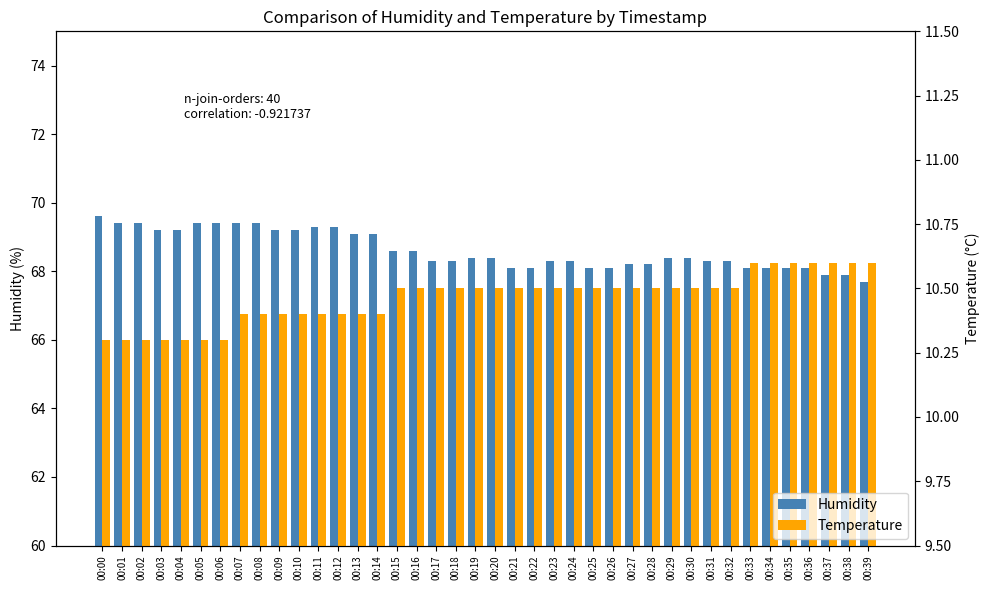

What is the sum of the Humidity values at 00:00 and 00:26?

137.7